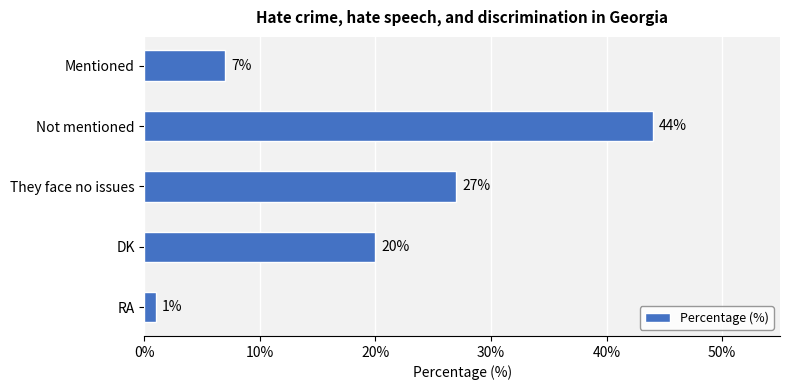

How many values are below 20?

2